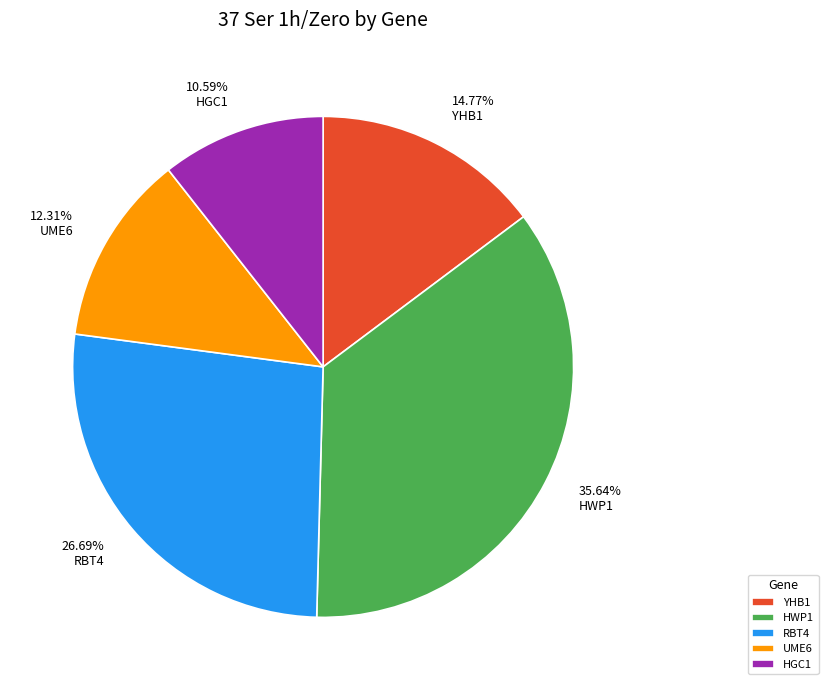

What portion of the pie excludes HGC1?

89.4%